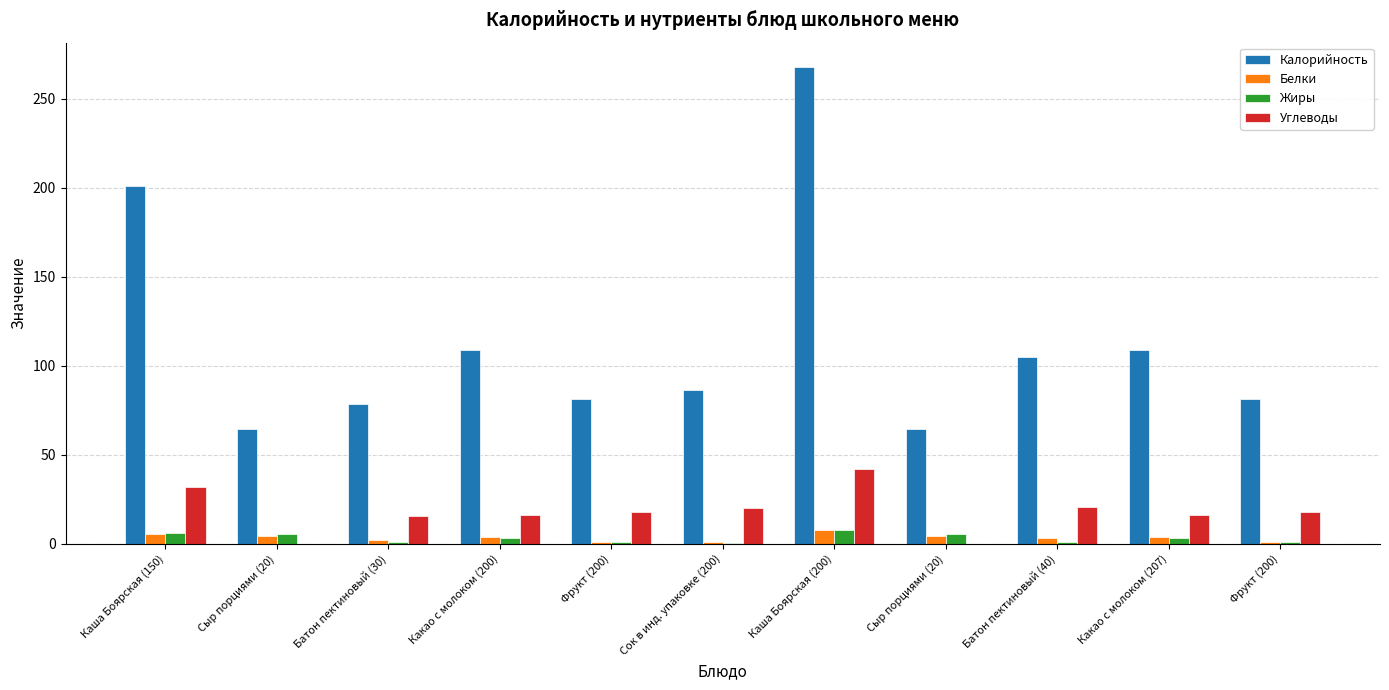

Which series has the largest range (max minus min)?

Калорийность